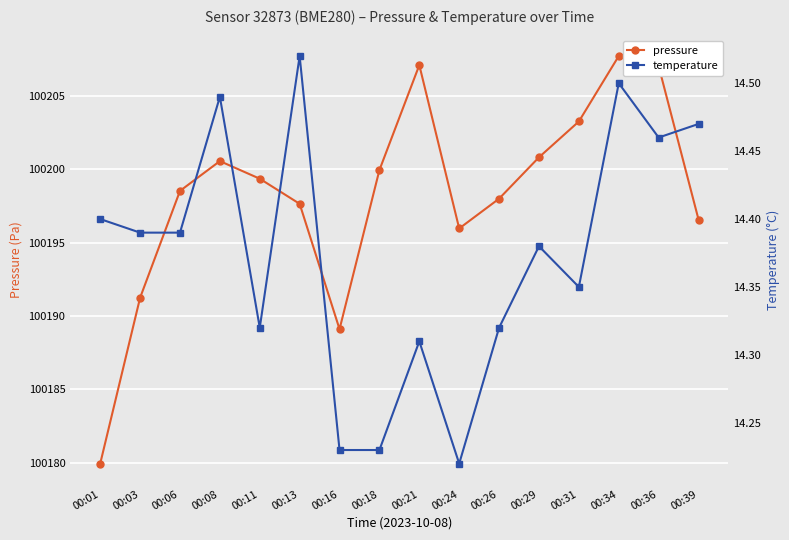

List the series in order of their overall mean, highest first.

pressure, temperature